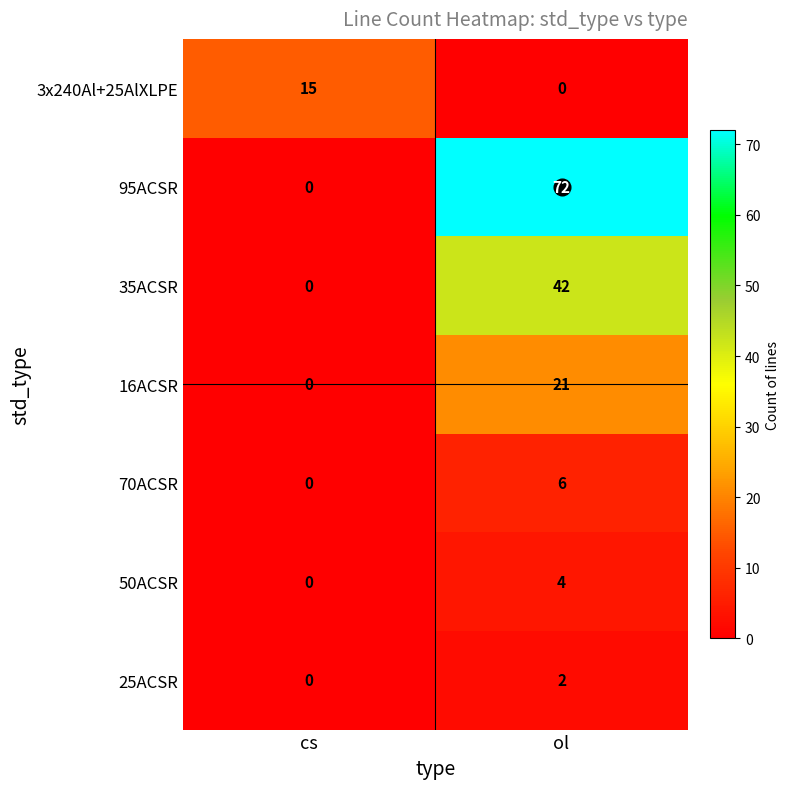

What is the sum of the 95ACSR values at ol and cs?

72